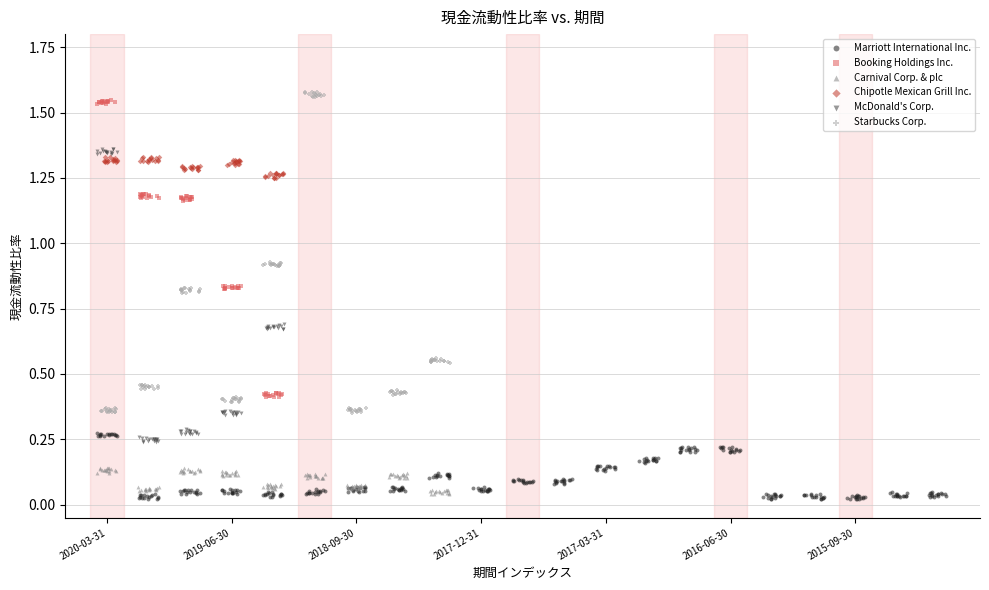

Which series has the largest Y range (max minus min)?

Starbucks Corp.